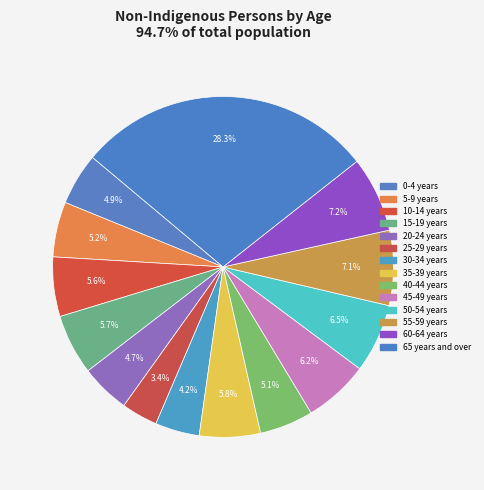

The 20-24 years slice represents 1% of the pie. True or false?

False